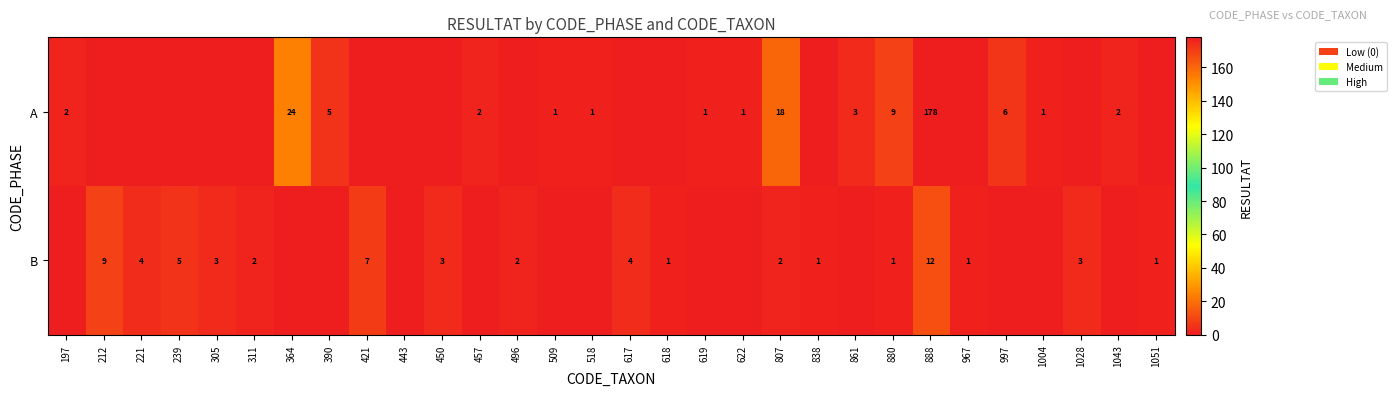

What is the difference between the B values at 888 and 221?

8